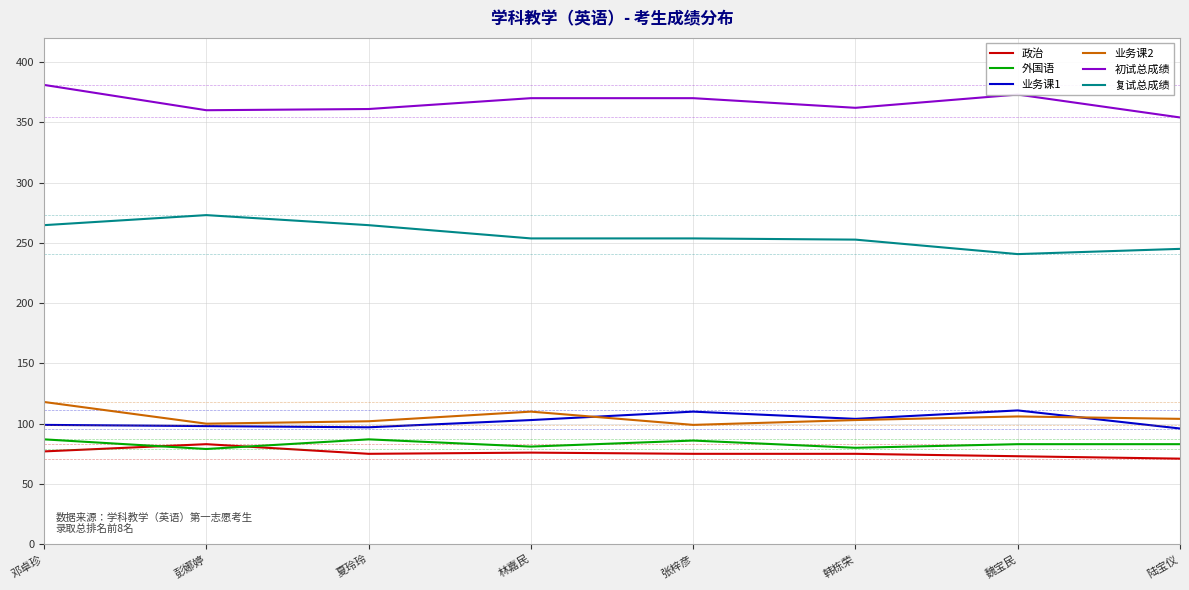

What is the smallest value displayed?

71.0